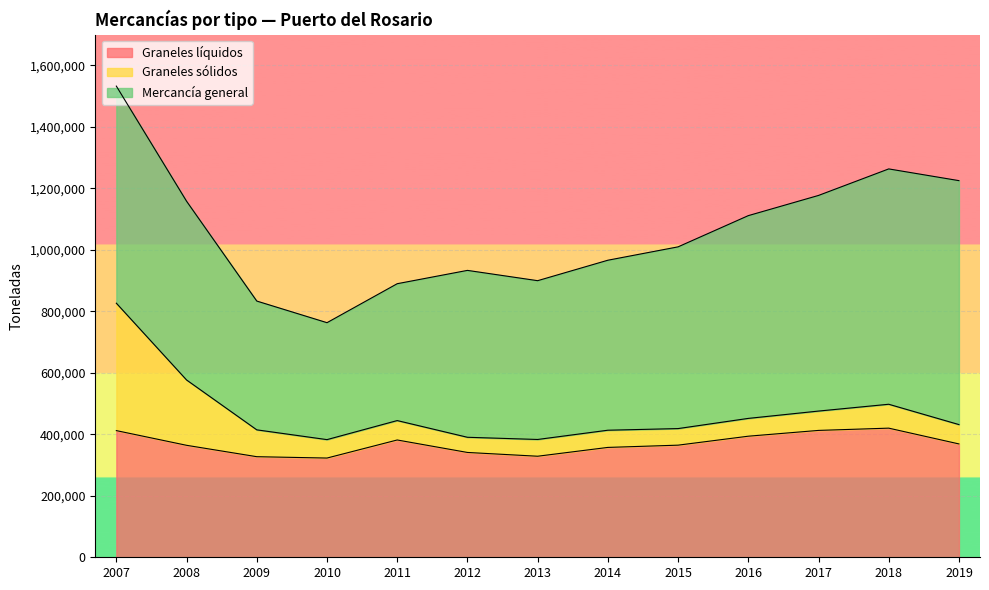

Is it true that Graneles sólidos equals 57915 at 2016?

True